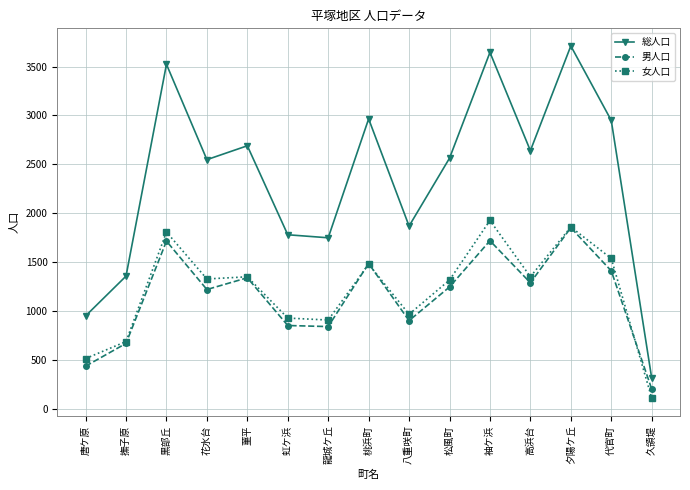

At which category does 女人口 reach its first local peak?

黒部丘